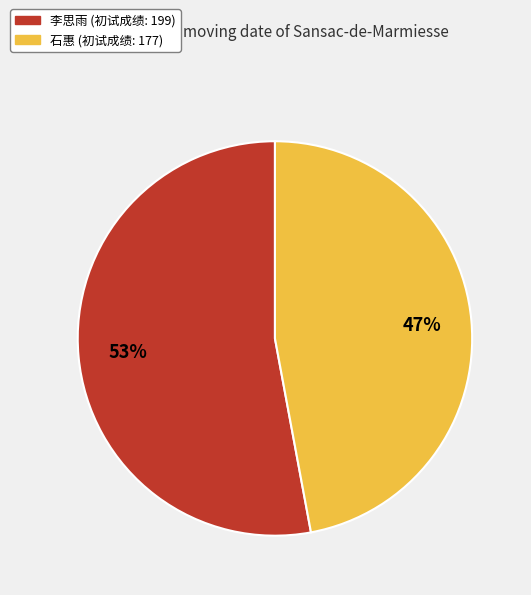

Which slice is the largest?

李思雨